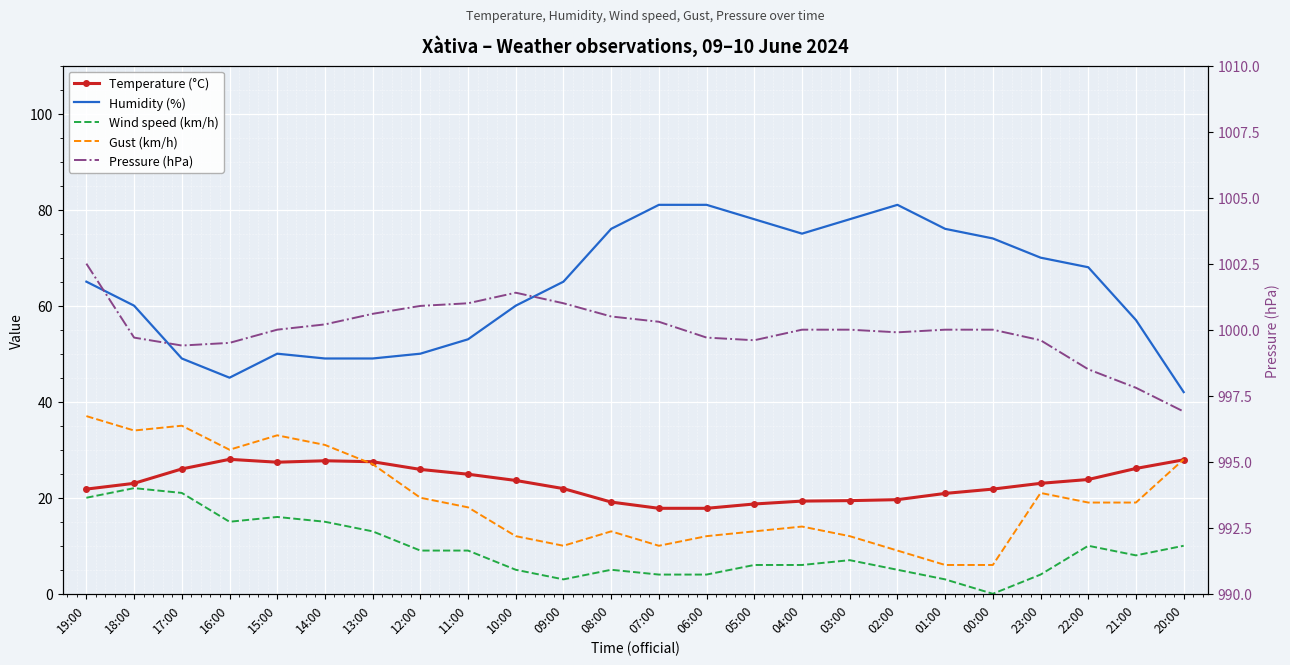

True or false: Gust (km/h) has a value of 13.5 at 07:00.

False